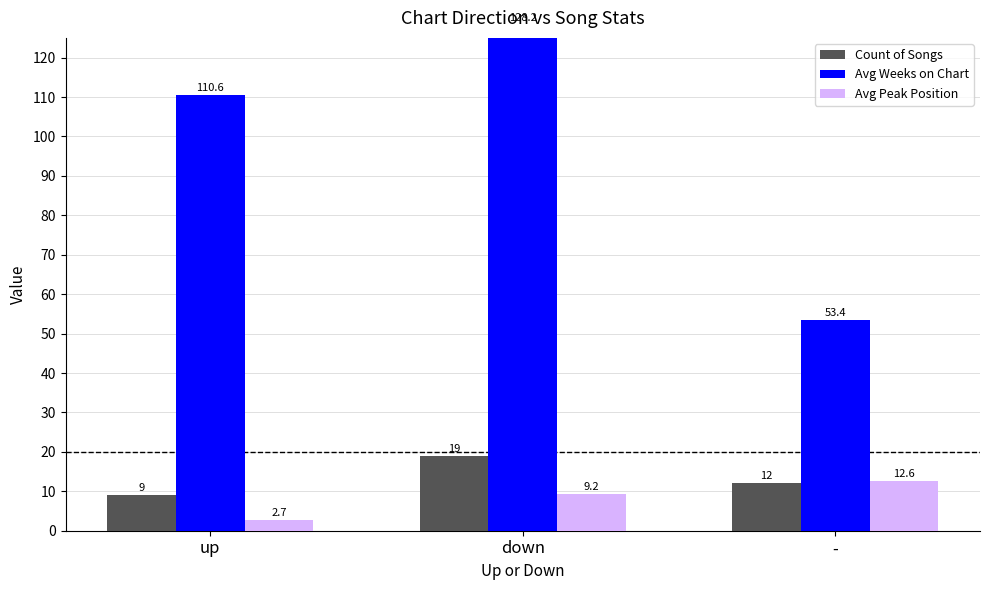

Between - and down, which is larger?

down